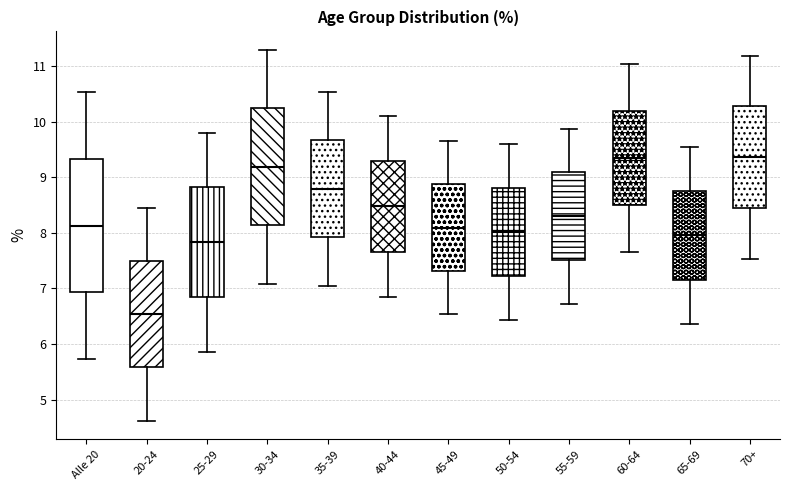

Reading left to right, read every box against the y-axis: the position of its median line, the range the box covers, and the ends of its whiskers. The values are not printed on the chart, so give them approximately, as read against the axis.

Alle 20: median 8.1, box 6.9 to 9.3, whiskers 5.7 to 10.5
20-24: median 6.5, box 5.6 to 7.5, whiskers 4.6 to 8.4
25-29: median 7.8, box 6.8 to 8.8, whiskers 5.9 to 9.8
30-34: median 9.2, box 8.1 to 10.2, whiskers 7.1 to 11.3
35-39: median 8.8, box 7.9 to 9.7, whiskers 7.0 to 10.5
40-44: median 8.5, box 7.7 to 9.3, whiskers 6.8 to 10.1
45-49: median 8.1, box 7.3 to 8.9, whiskers 6.5 to 9.7
50-54: median 8.0, box 7.2 to 8.8, whiskers 6.4 to 9.6
55-59: median 8.3, box 7.5 to 9.1, whiskers 6.7 to 9.9
60-64: median 9.3, box 8.5 to 10.2, whiskers 7.7 to 11.0
65-69: median 8.0, box 7.2 to 8.7, whiskers 6.4 to 9.5
70+: median 9.4, box 8.4 to 10.3, whiskers 7.5 to 11.2